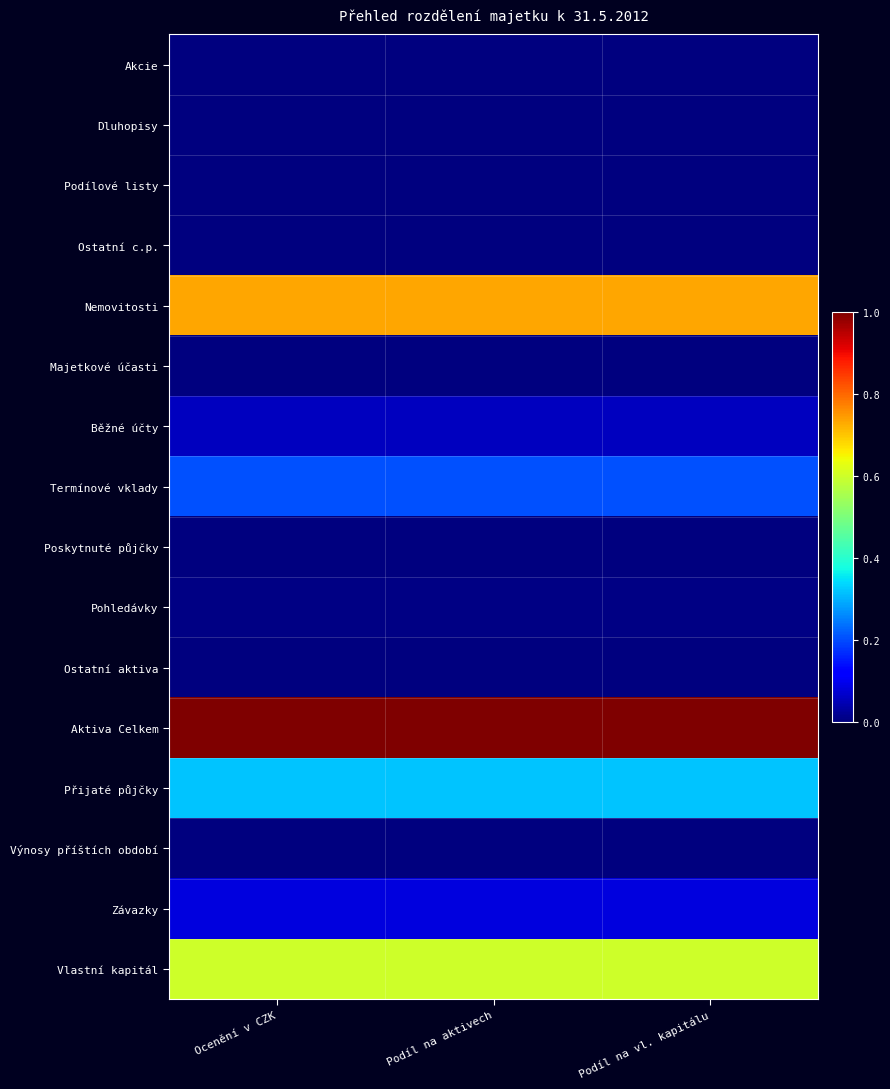

At Podíl na aktivech, list the series in order from smallest to largest.

Akcie, Dluhopisy, Podílové listy, Ostatní c.p., Majetkové účasti, Poskytnuté půjčky, Ostatní aktiva, Výnosy příštích období, Pohledávky, Běžné účty, Závazky, Termínové vklady, Přijaté půjčky, Vlastní kapitál, Nemovitosti, Aktiva Celkem